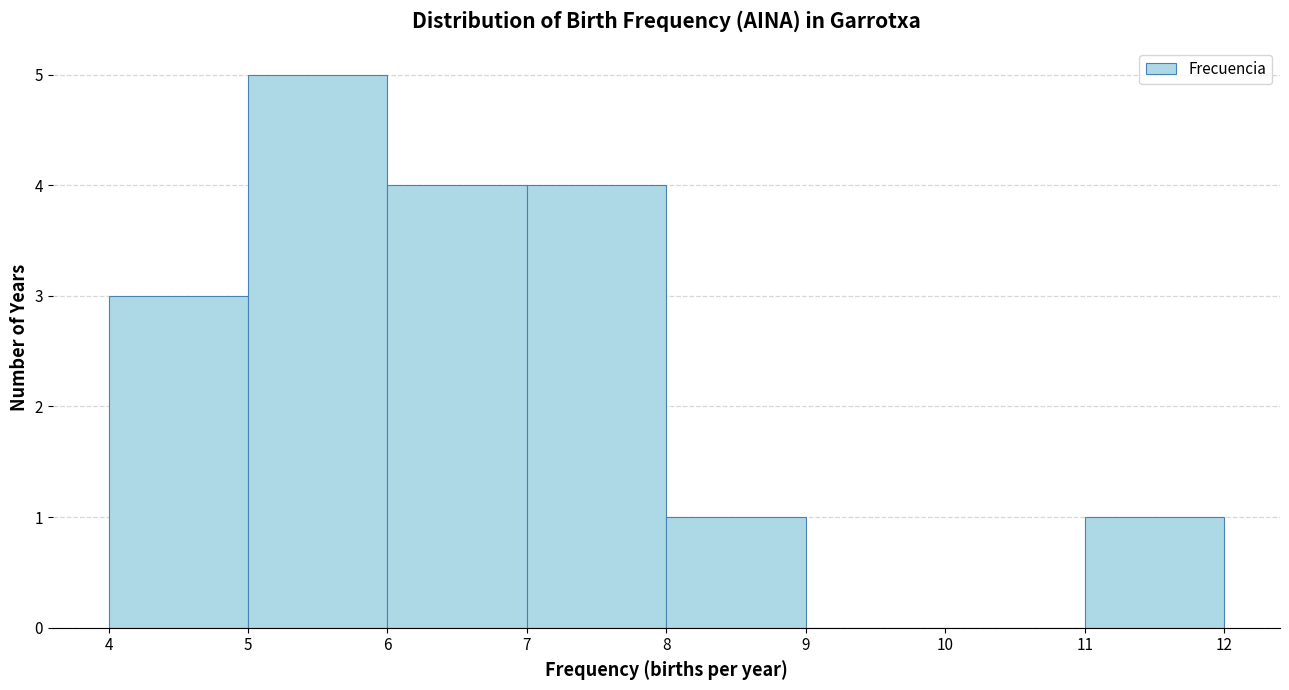

Over which range of the x-axis is the bar tallest?

5 to 6